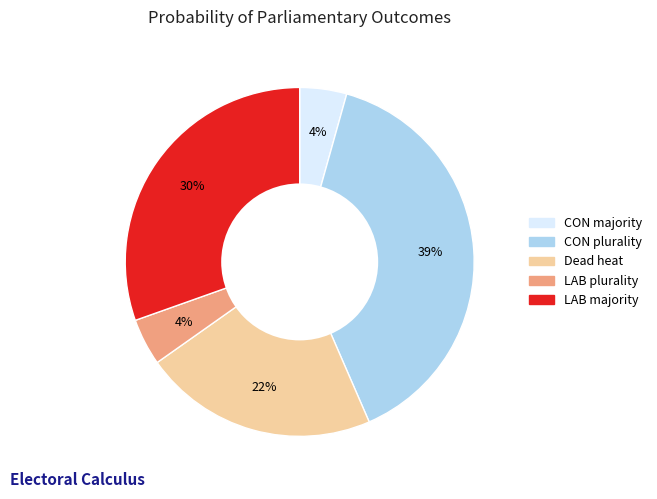

Is there any slice that represents more than half of the pie?

No